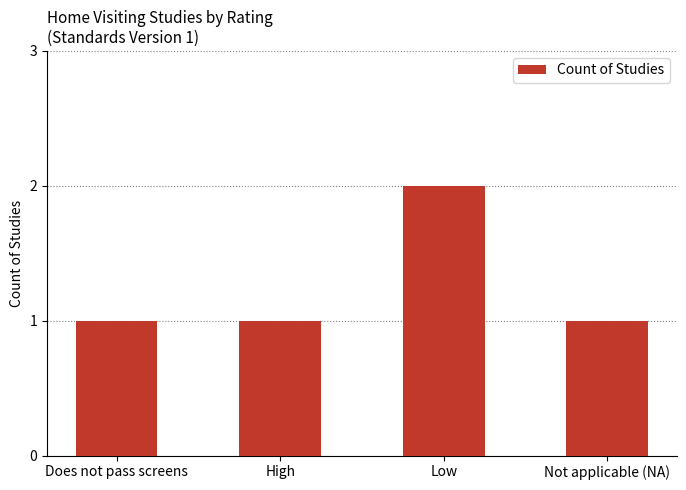

What is the value of the 3rd bar from the left?

2